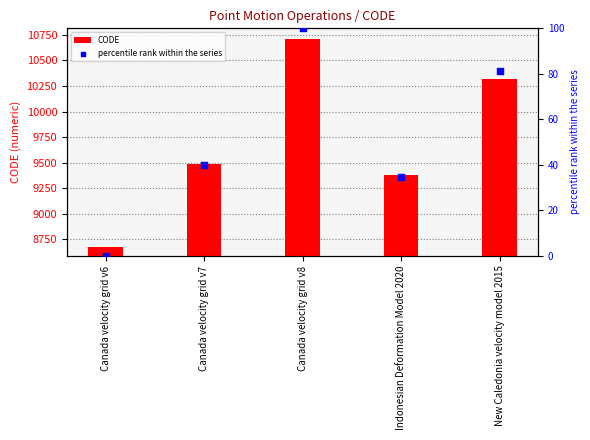

Which series contains the lowest Y value?

percentile rank within the series